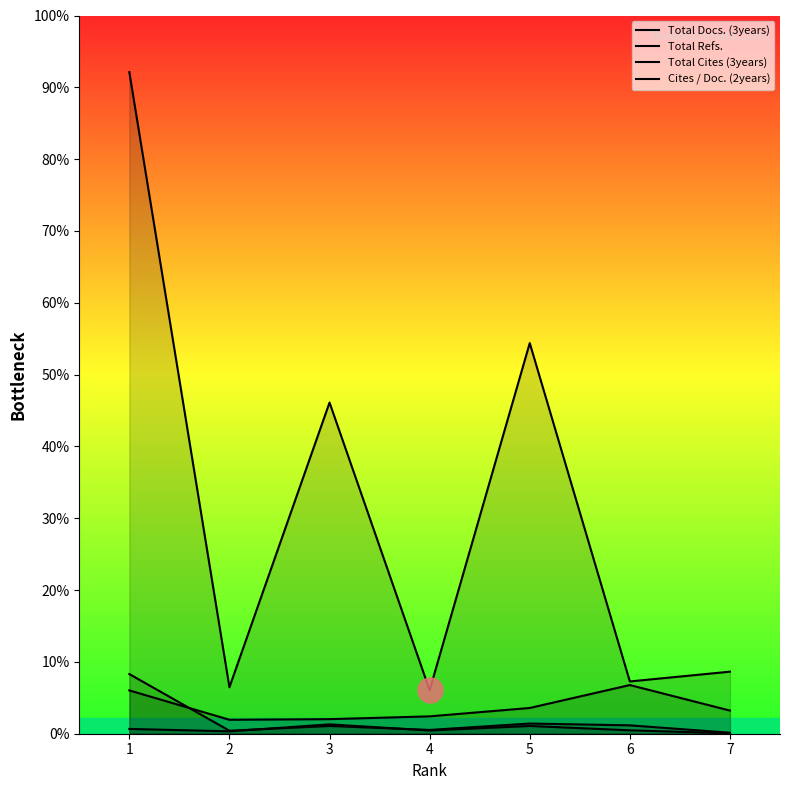

Which has a higher value, 3 or 4?

4